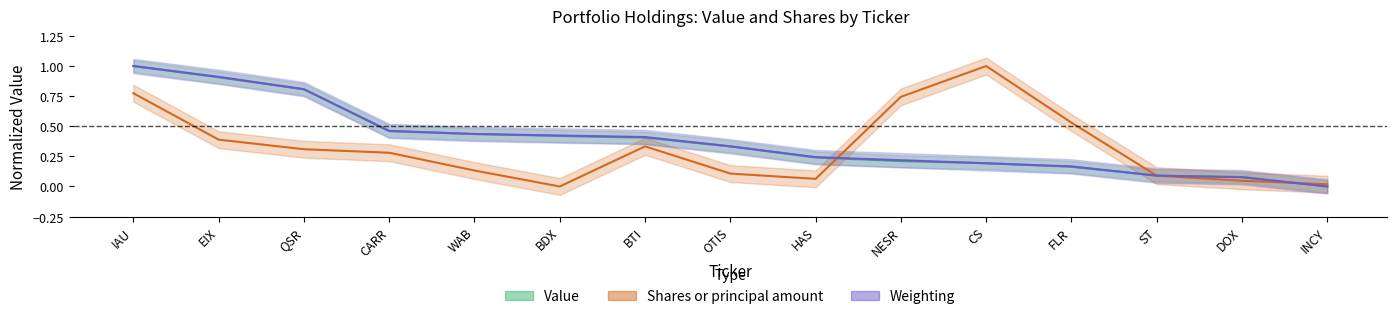

What is the sum of the Shares values at CARR and HAS?

0.3